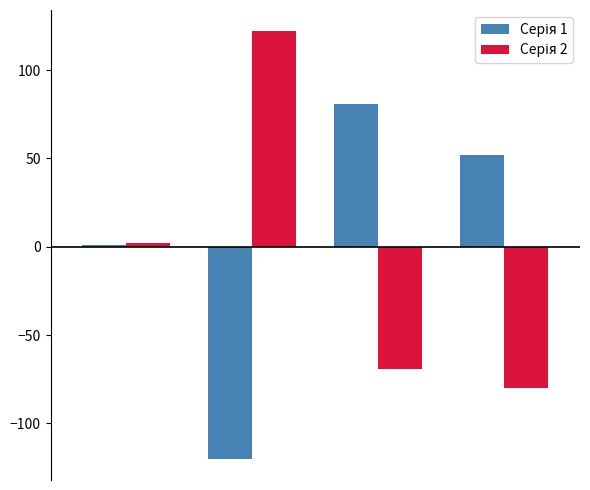

At how many categories does at least one series exceed 6?

3